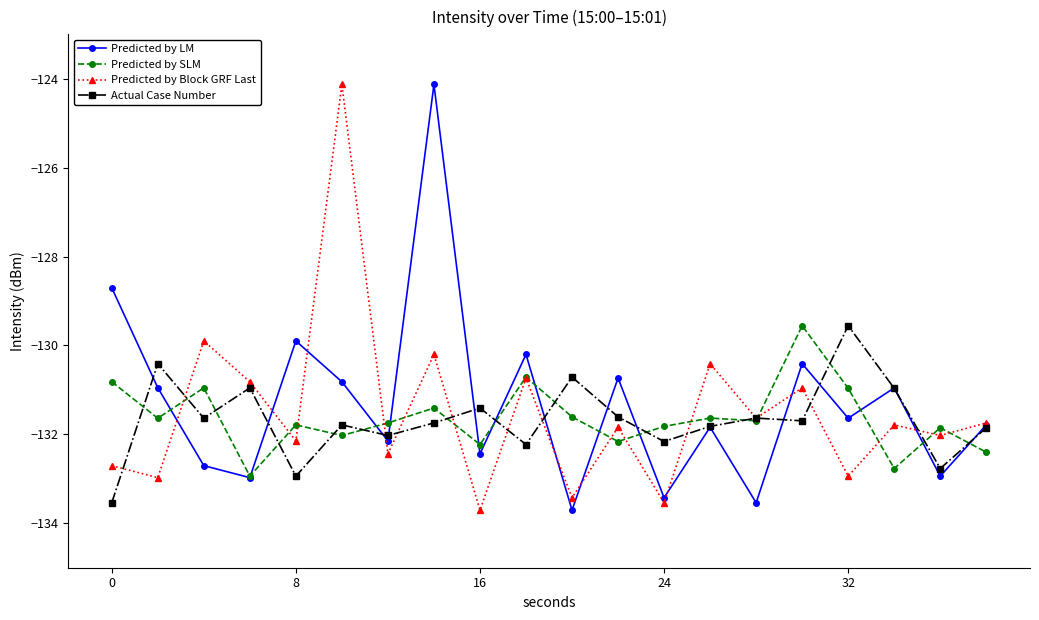

Does the chart display data point markers on the line(s)?

Yes